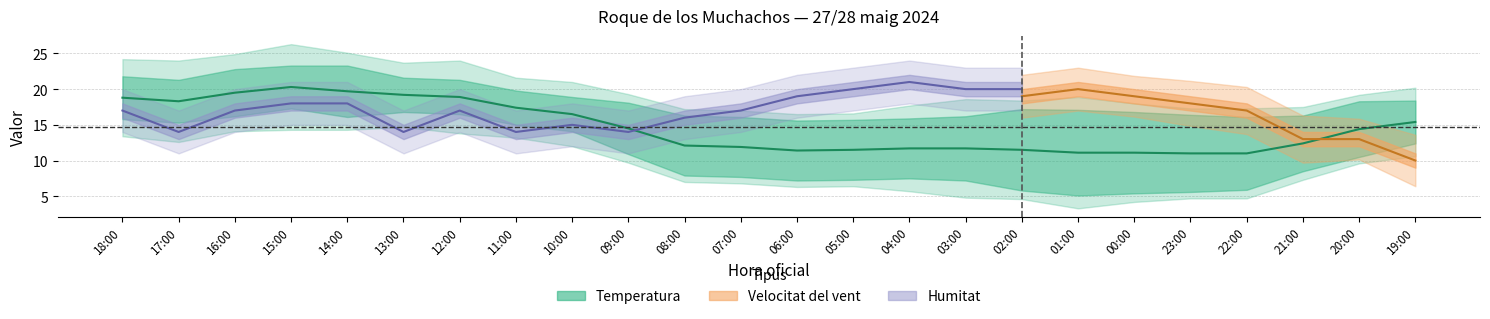

Which has a higher value, 15:00 or 11:00?

15:00